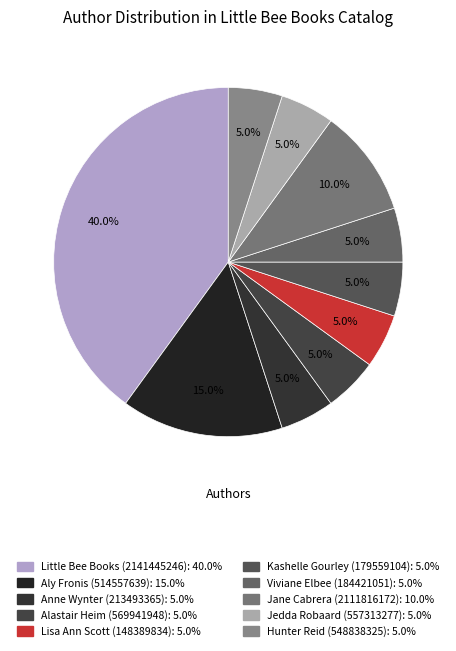

What portion of the pie excludes Lisa Ann Scott (148389834)?

95.0%